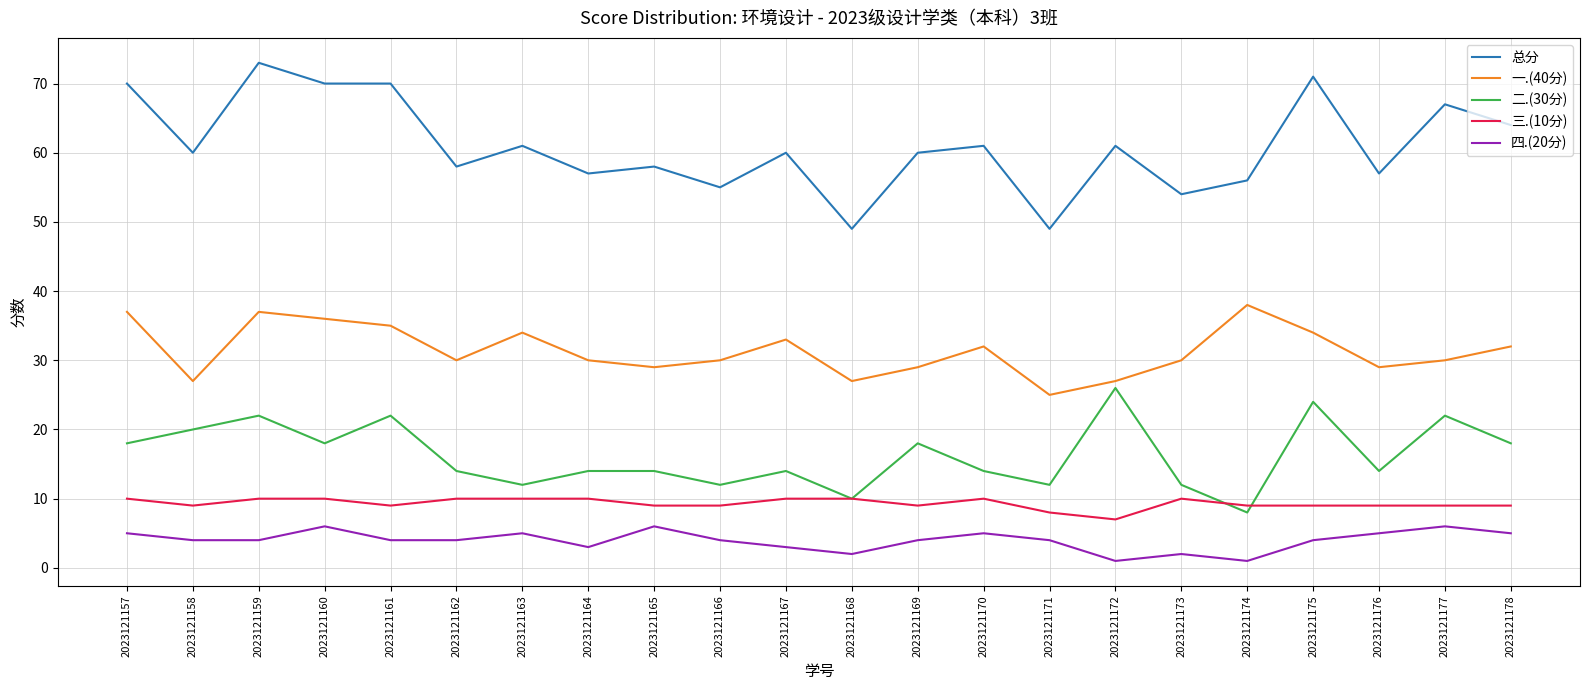

What is the difference between the highest and lowest values at 2023121173?

52